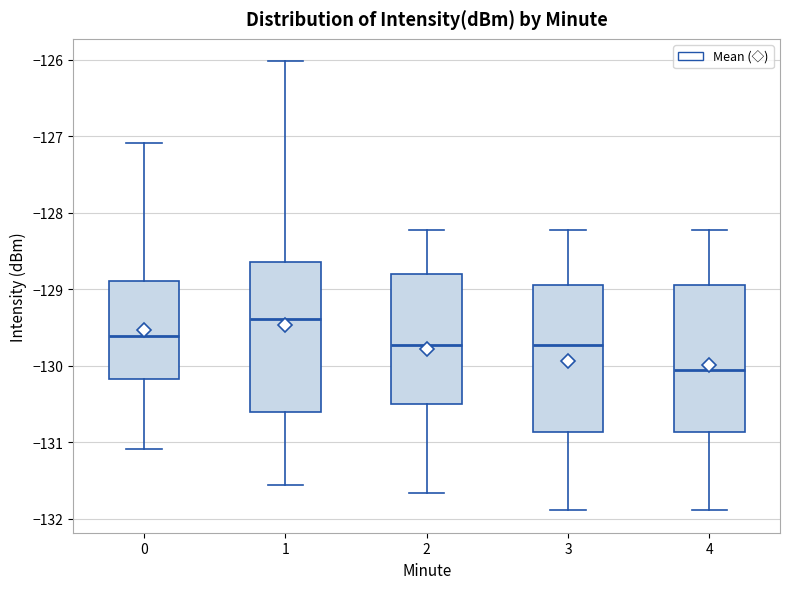

Reading left to right, transcribe this box plot: for each box, give where its median line is, the range the box spans, and where its two whiskers end, as read against the y-axis. The values are not printed on the chart, so give them approximately, as read against the axis.

0: median -129.6, box -130.2 to -128.9, whiskers -131.1 to -127.1
1: median -129.4, box -130.6 to -128.6, whiskers -131.6 to -126.0
2: median -129.7, box -130.5 to -128.8, whiskers -131.7 to -128.2
3: median -129.7, box -130.9 to -128.9, whiskers -131.9 to -128.2
4: median -130.1, box -130.9 to -128.9, whiskers -131.9 to -128.2